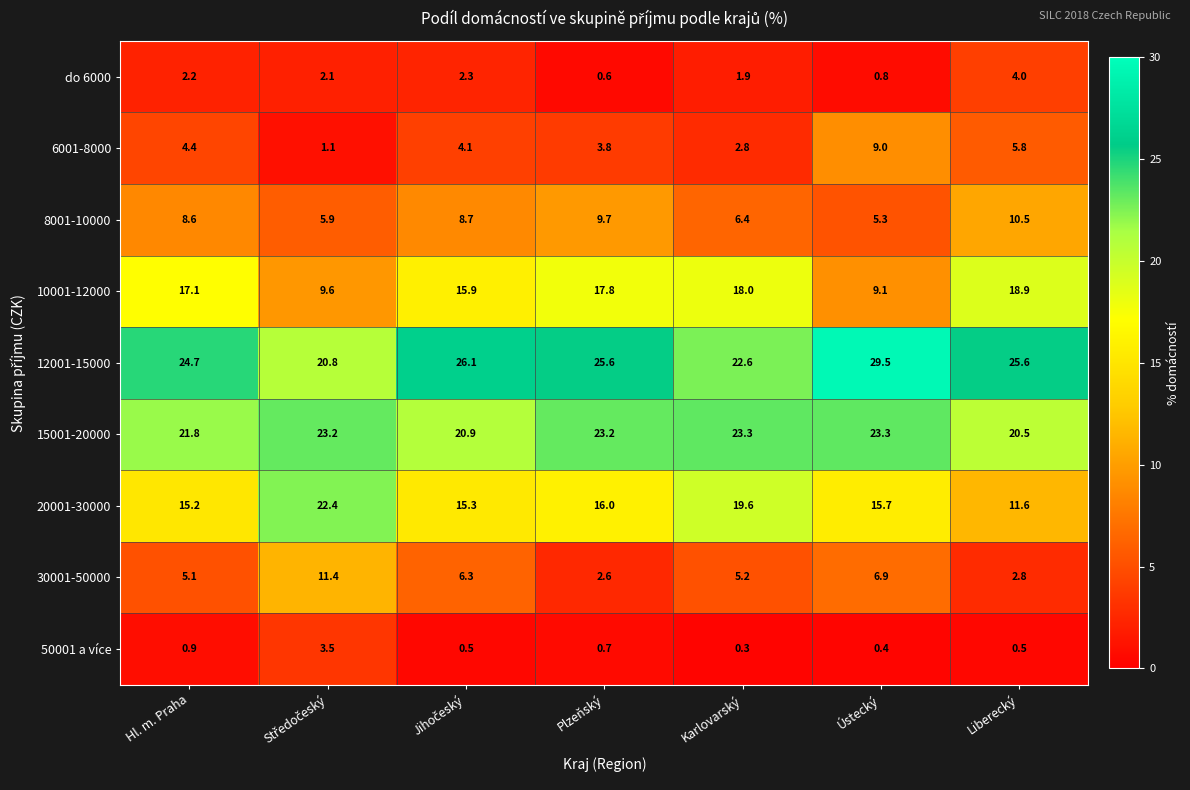

What is the smallest value displayed?

0.3